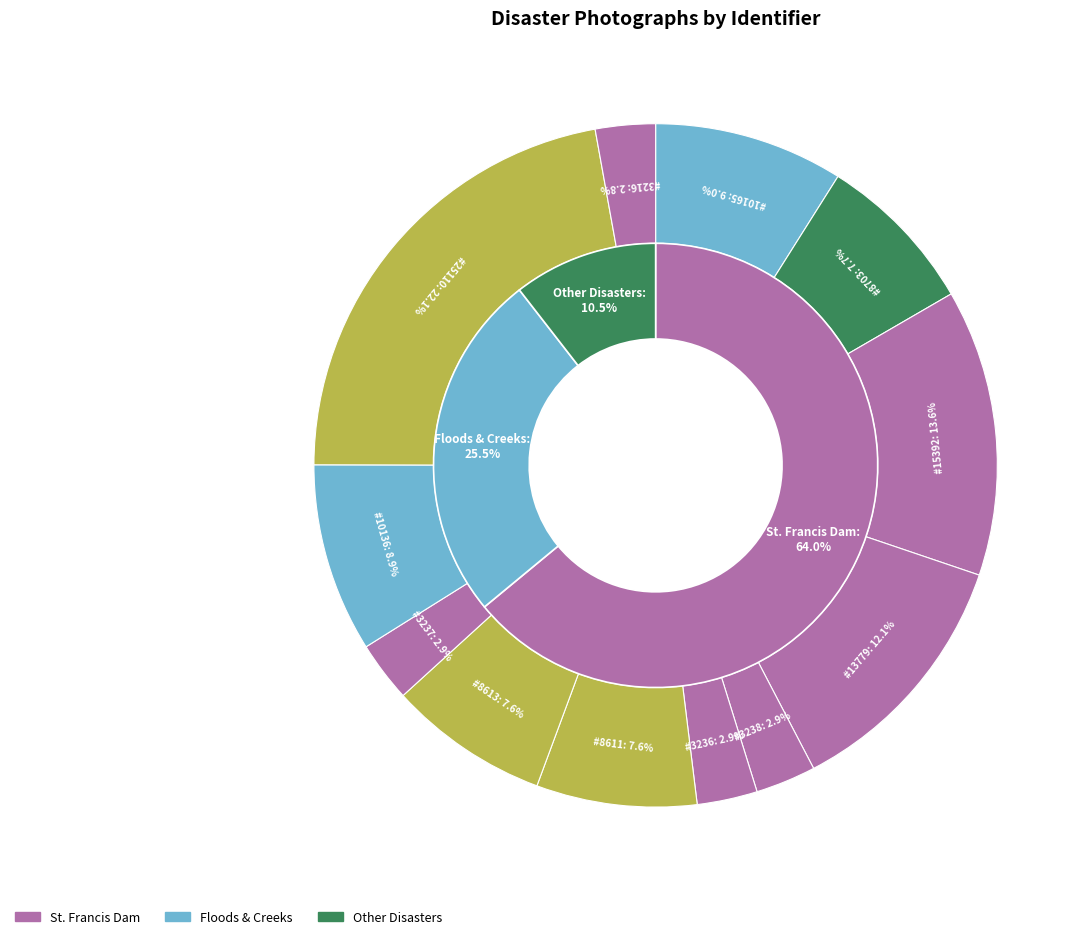

To the nearest percent, what is the combined percentage of Crowd Looking Over Saint Francis Dam Debris and State Street, Santa Barbara Post Earthquake?

6%